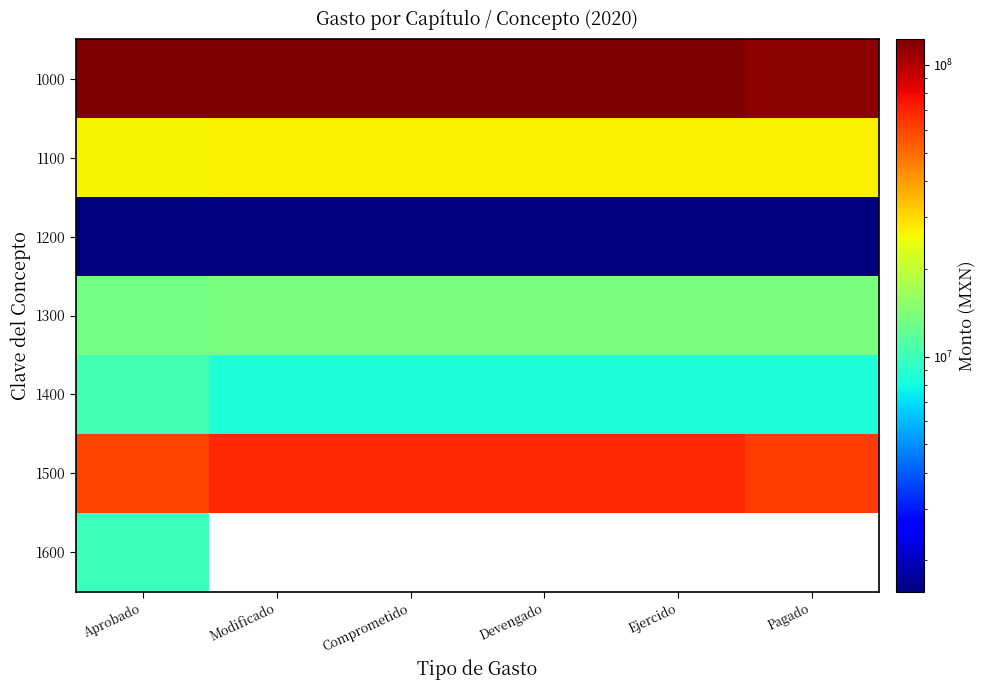

What is the difference between the maximum and minimum values in the 1200 series?

24040.1